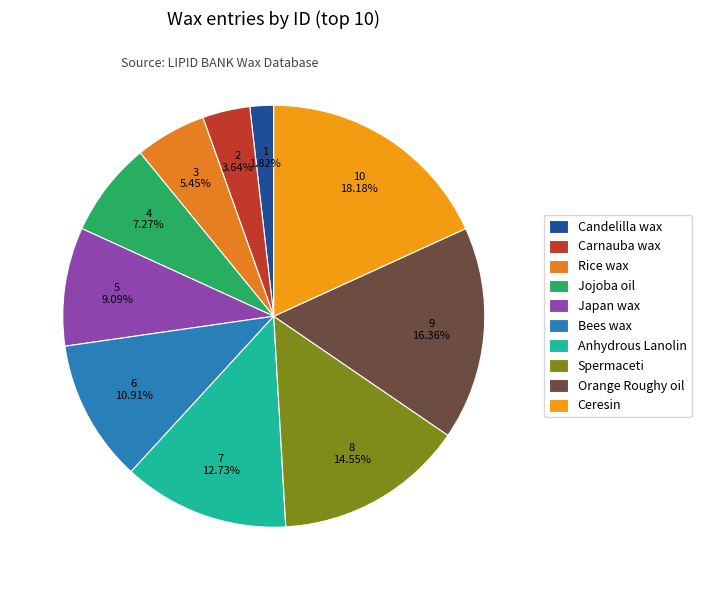

Which category has the biggest portion of the pie?

Ceresin